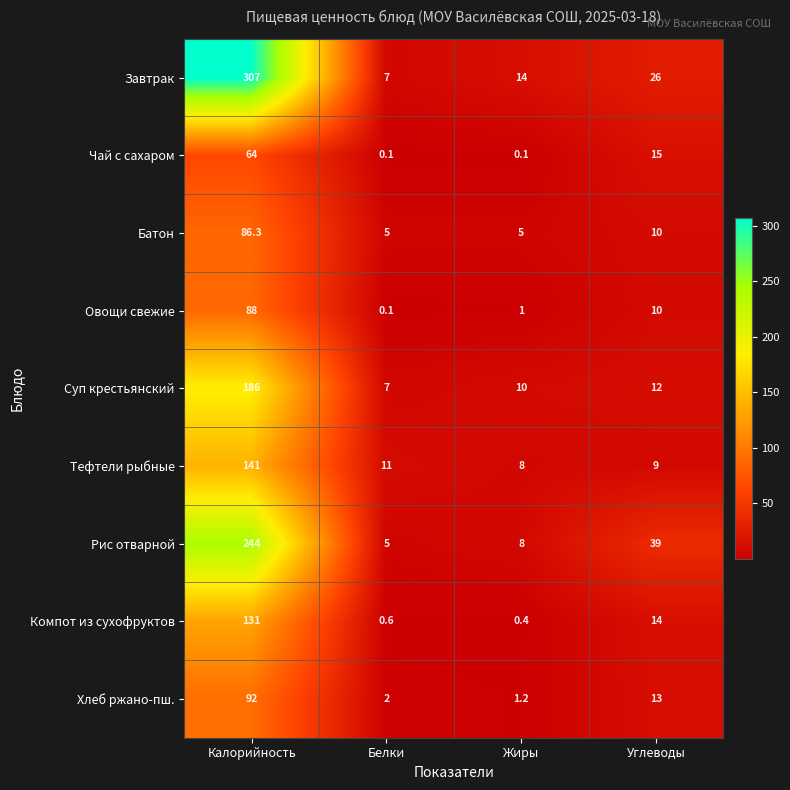

At which label does Овощи свежие first exceed 10?

Калорийность